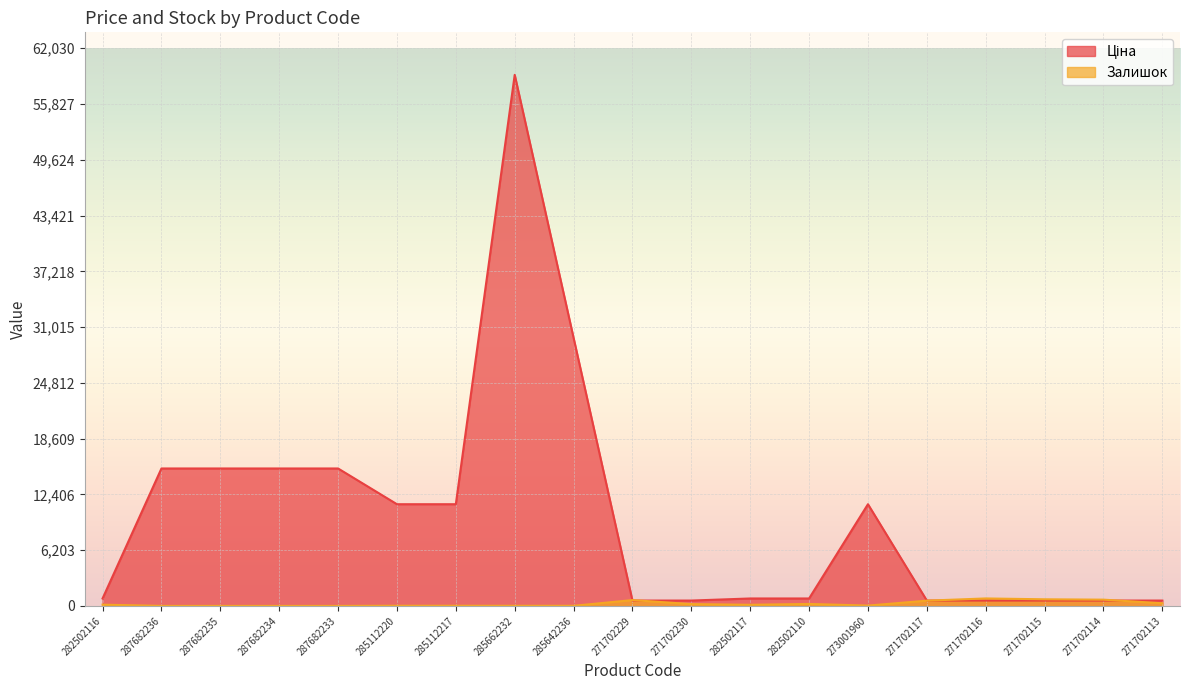

Does the chart display data point markers on the line(s)?

No